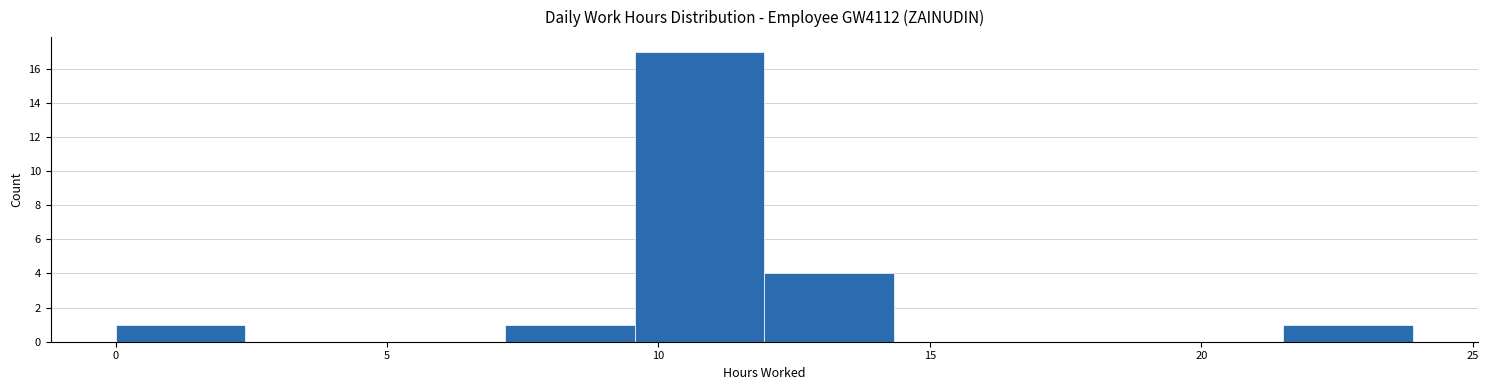

Reading left to right, transcribe this chart: for each bar, give the range it covers on the x-axis and its height. Neither the bar edges nor the heights are printed on the chart, so give them approximately, as read against the axes.

0.0 to 2.5: 1
2.5 to 5.0: 0
5.0 to 7.0: 0
7.0 to 9.5: 1
9.5 to 12.0: 17
12.0 to 14.5: 4
14.5 to 16.5: 0
16.5 to 19.0: 0
19.0 to 21.5: 0
21.5 to 24.0: 1